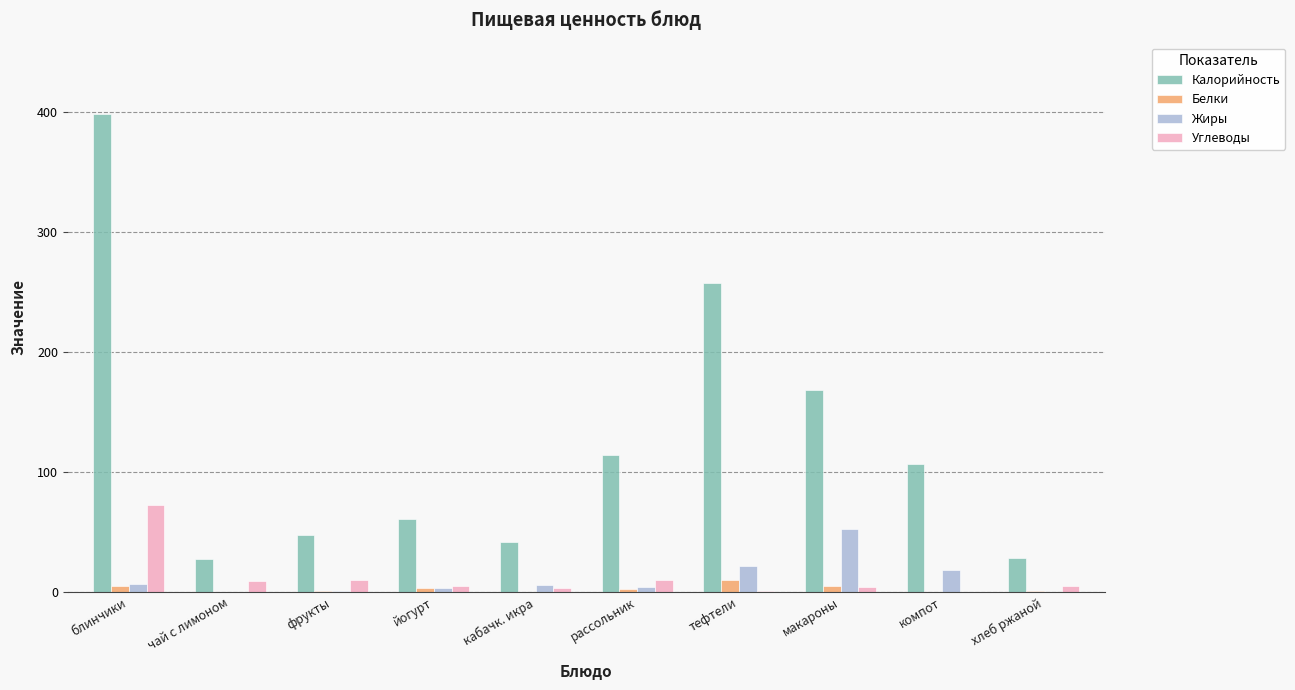

The Углеводы series shows 9.6 at рассольник. True or false?

True